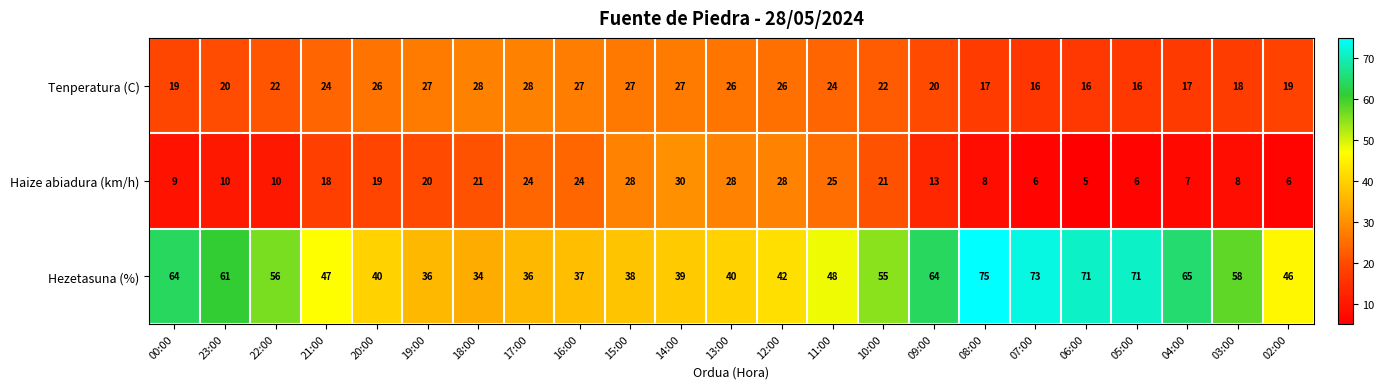

What is the sum of the Tenperatura (C) values at 16:00 and 08:00?

44